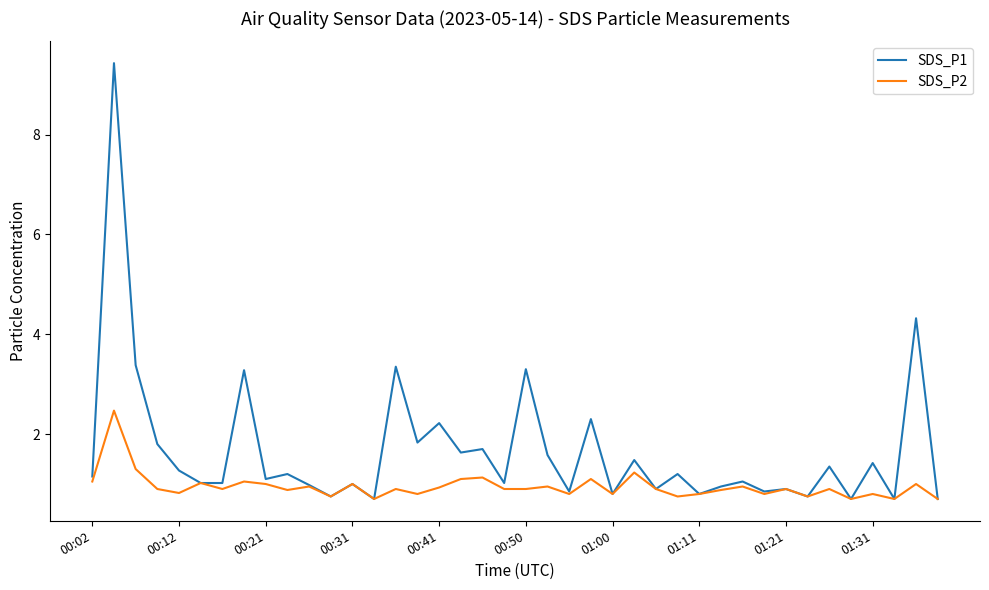

What is the highest value of the SDS_P2 series?

2.5